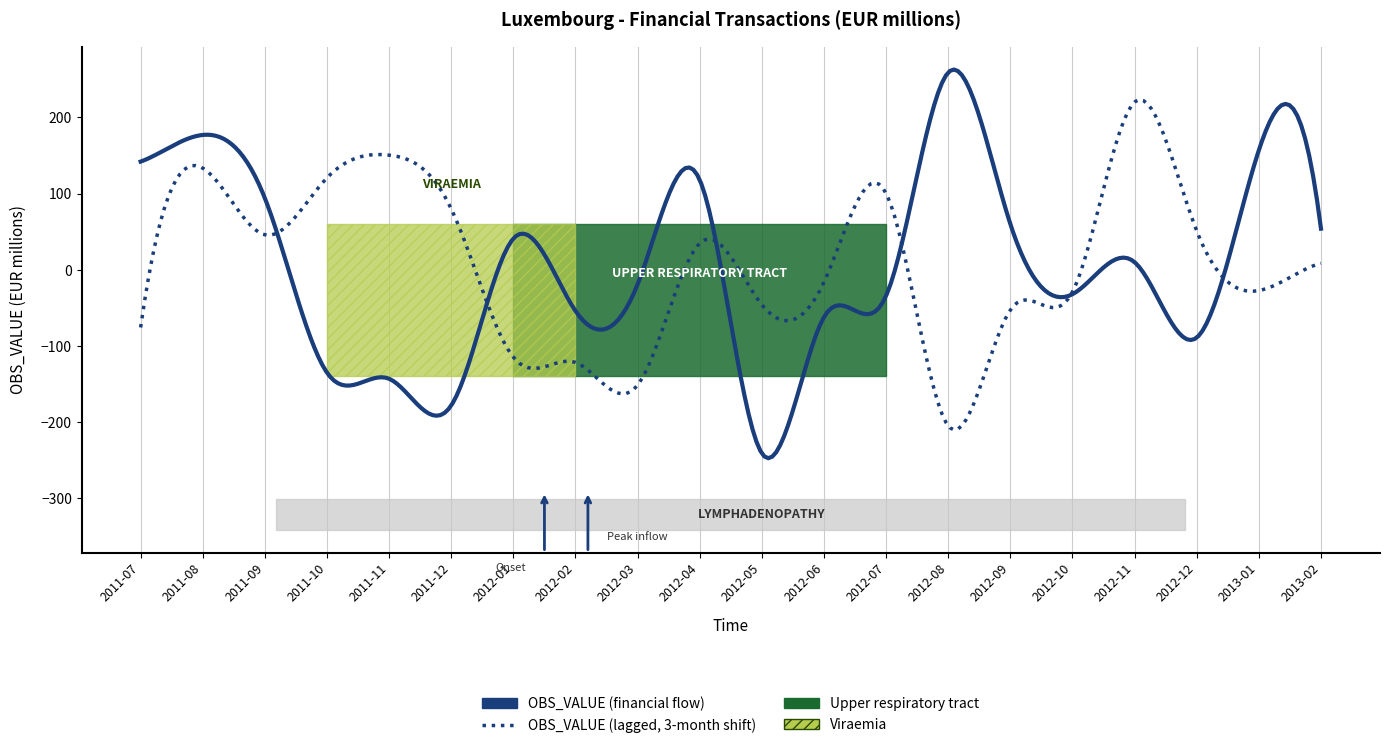

Which series has the widest spread of values?

OBS_VALUE (financial flow)